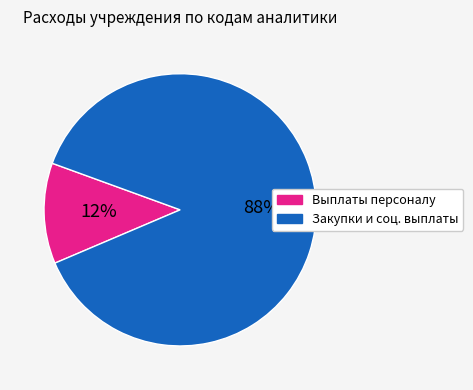

To the nearest percent, what is the difference between the largest and smallest slice percentages?

76%